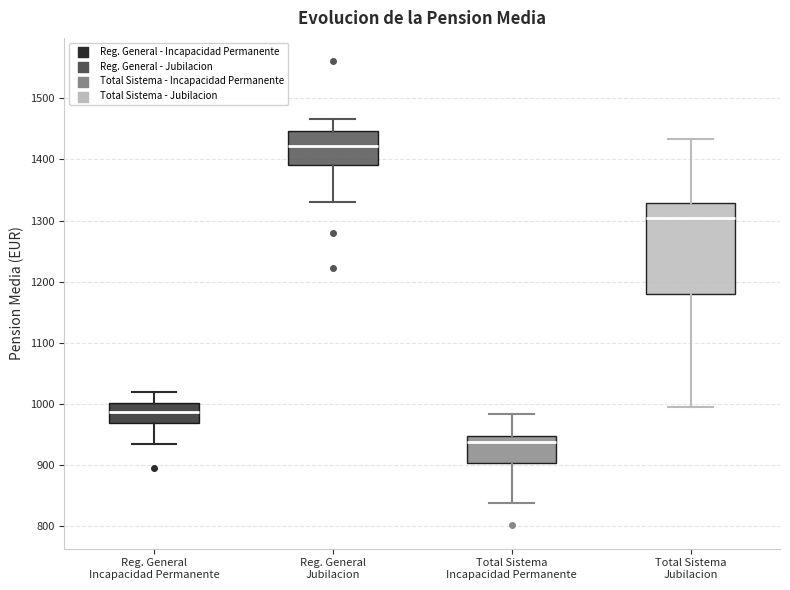

Which box is the tallest, from its lower edge to its upper edge?

Total Sistema Jubilacion